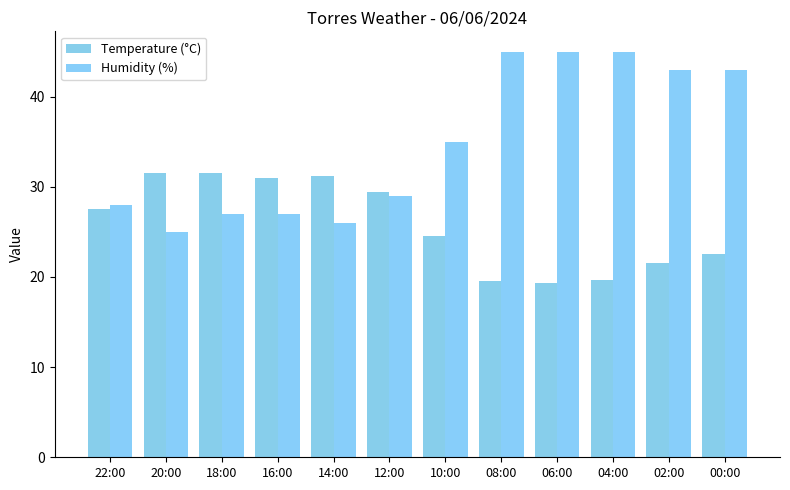

What are all the series names shown in the legend?

Temperature (°C), Humidity (%)